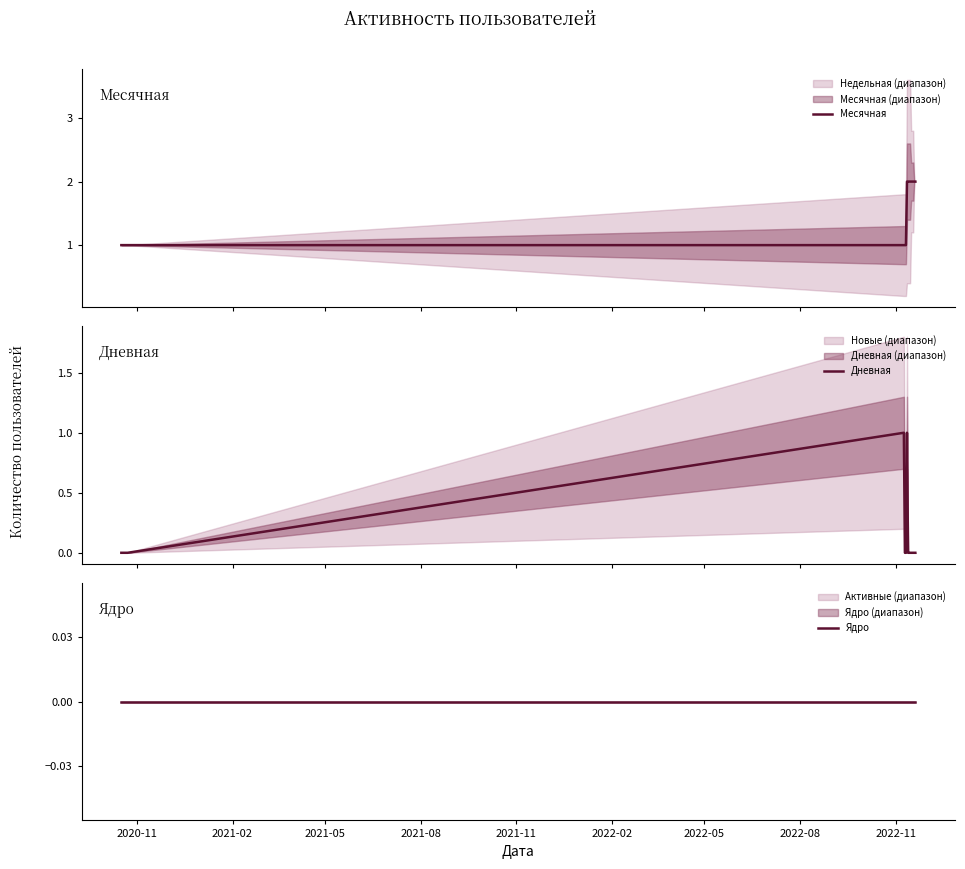

What is the difference between the maximum and second lowest values in the Месячная series?

1